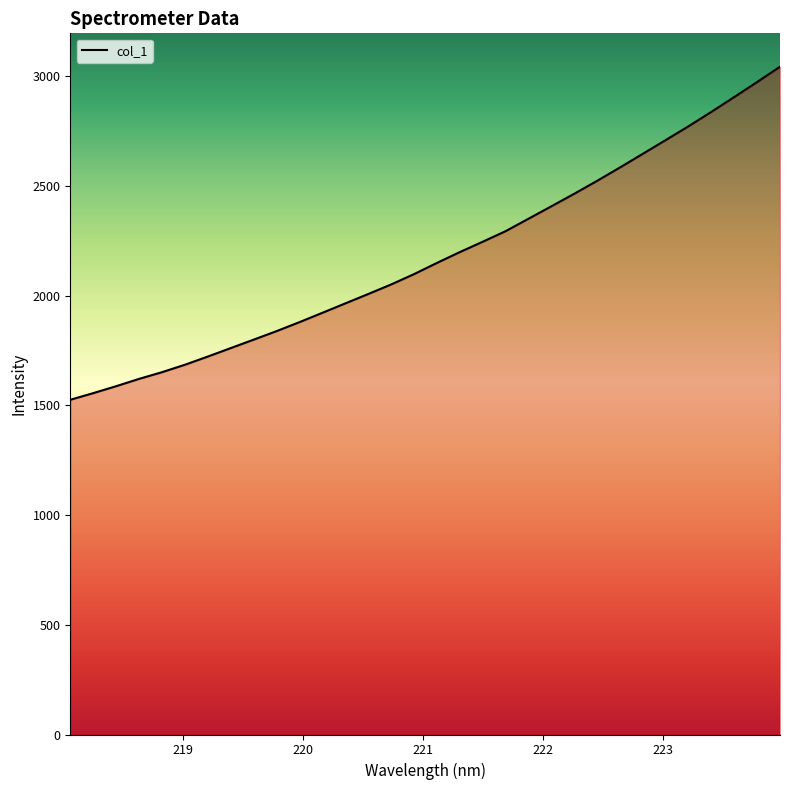

True or false: there are more than 2 points higher than both neighbors.

False